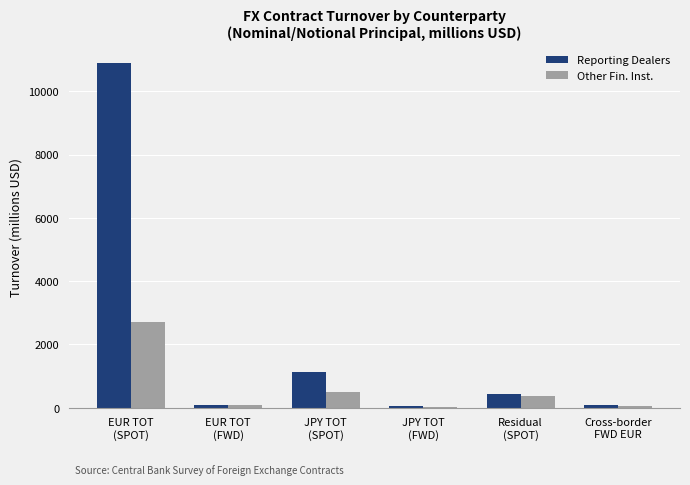

How many groups of bars are there?

6